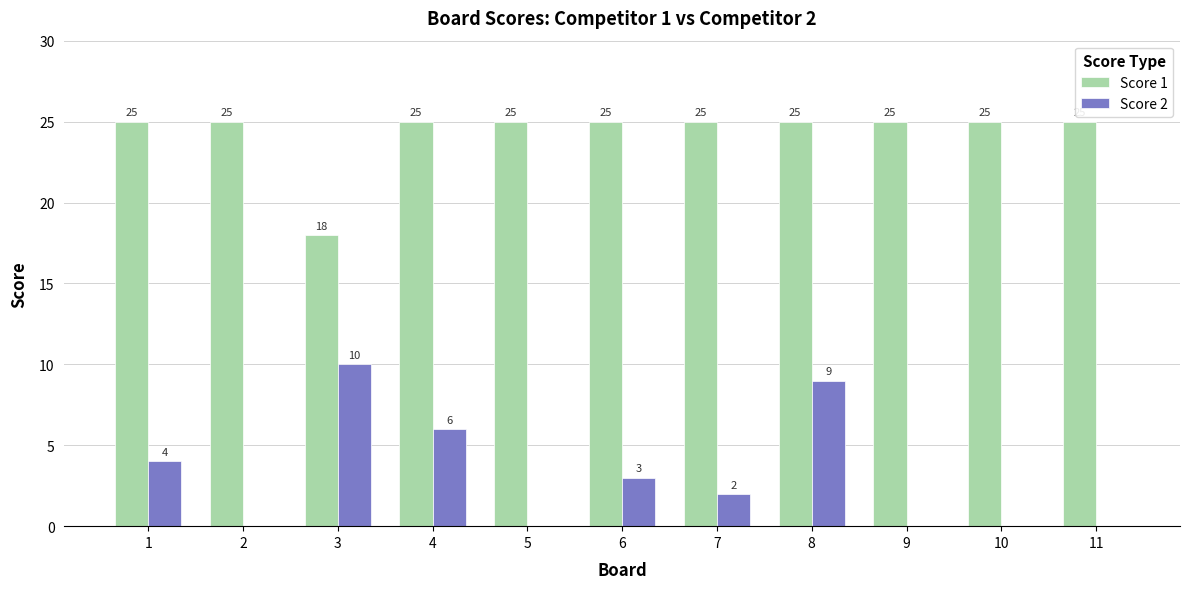

How many Score 1 values are between 25 and 26?

10